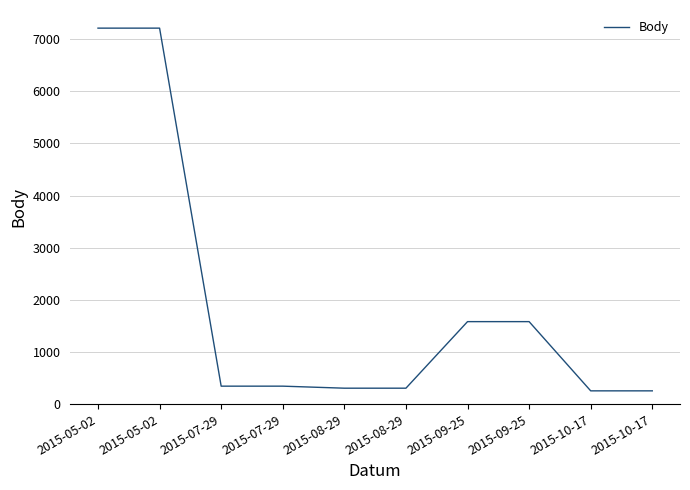

Which has a higher value, 2015-05-02 or 2015-05-02?

2015-05-02